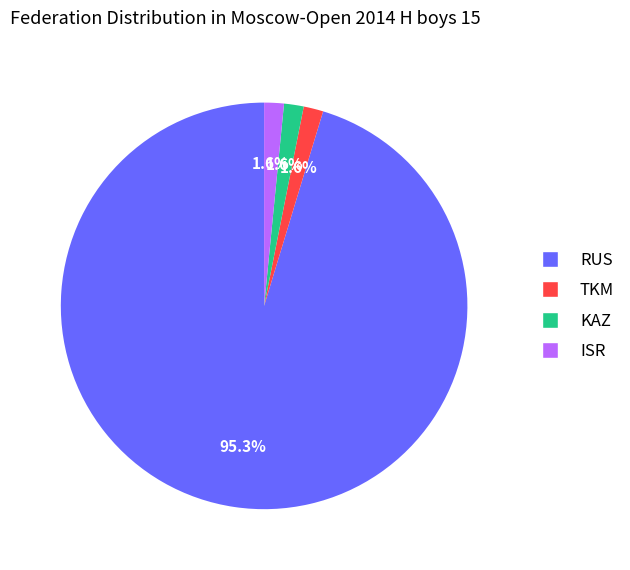

How many segments does this pie chart have?

4